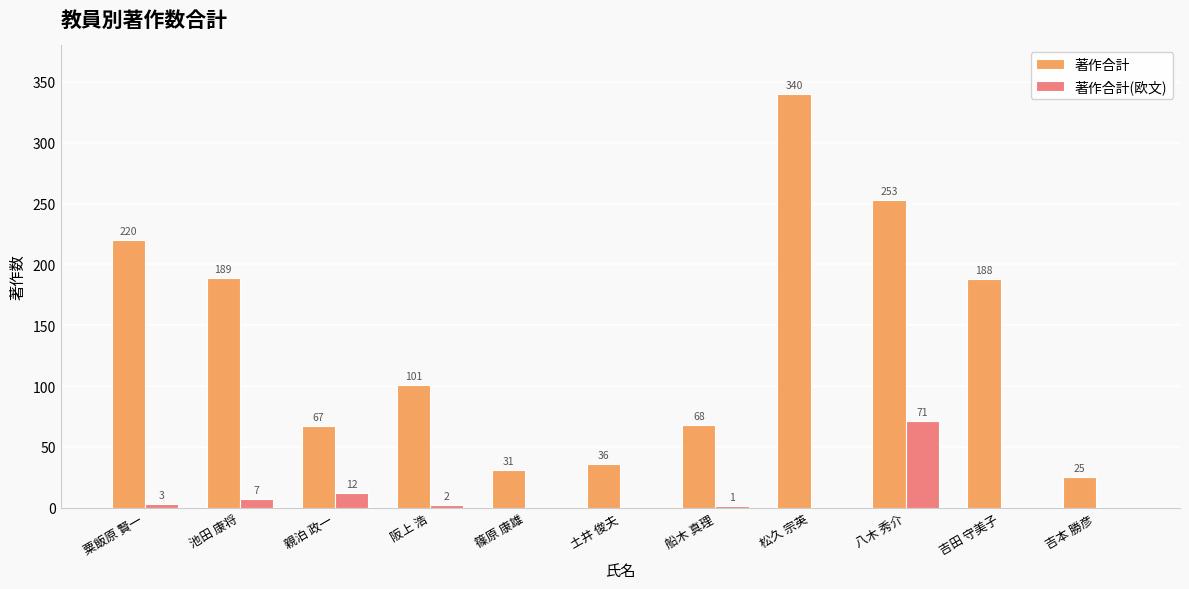

Where is 著作合計 nearest to the value 182?

吉田 守美子